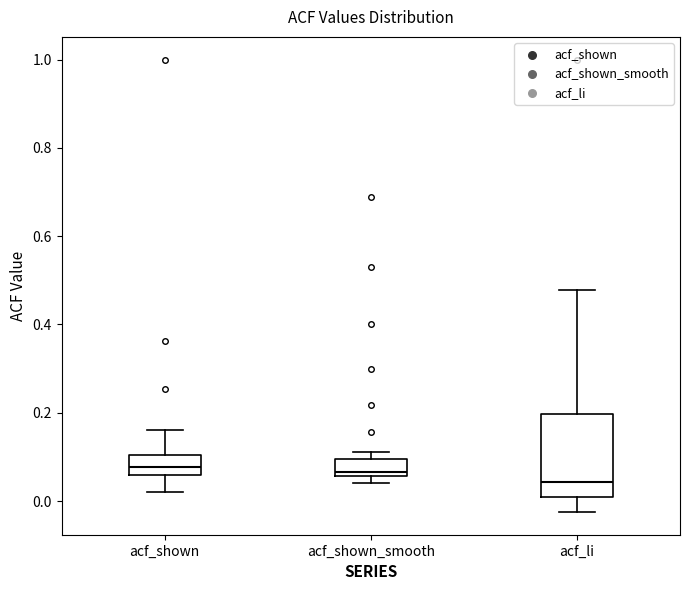

Where is the lower edge of the box for acf_shown_smooth on the y-axis? The values are not printed on the chart, so give them approximately, as read against the axis.

0.06